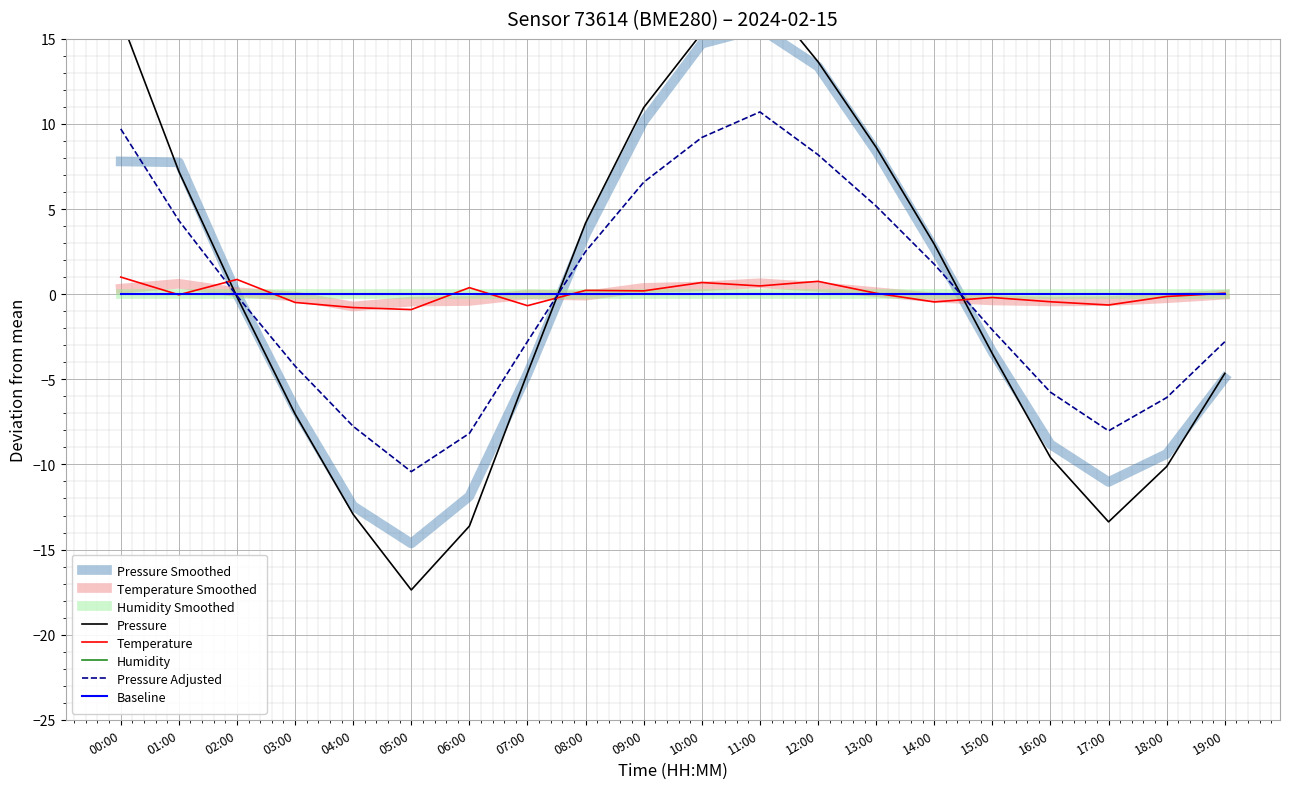

At which category is the sum across all series the highest?

11:00